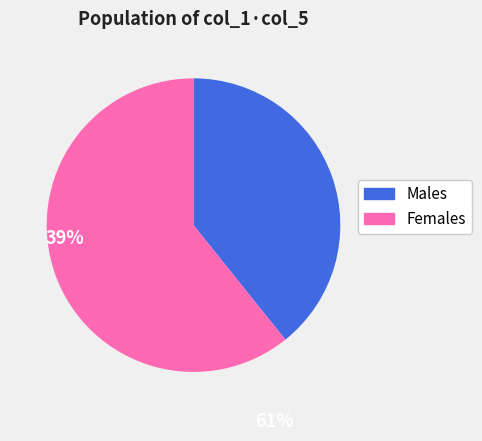

Count the number of slices in the pie.

2